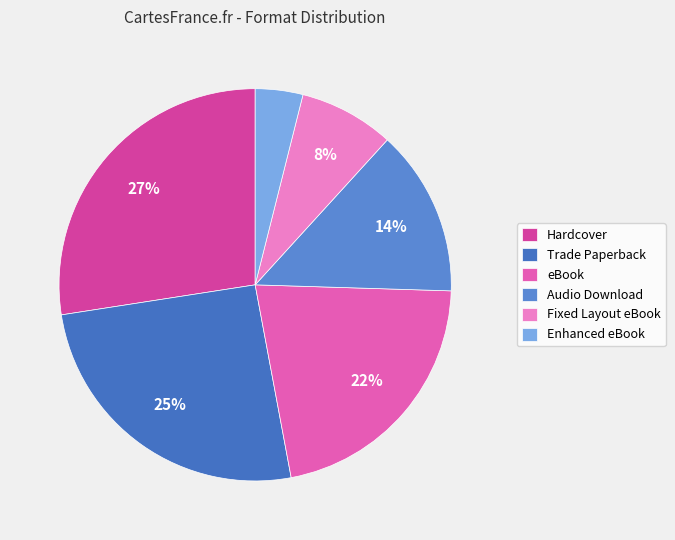

Does any single category account for the majority?

No